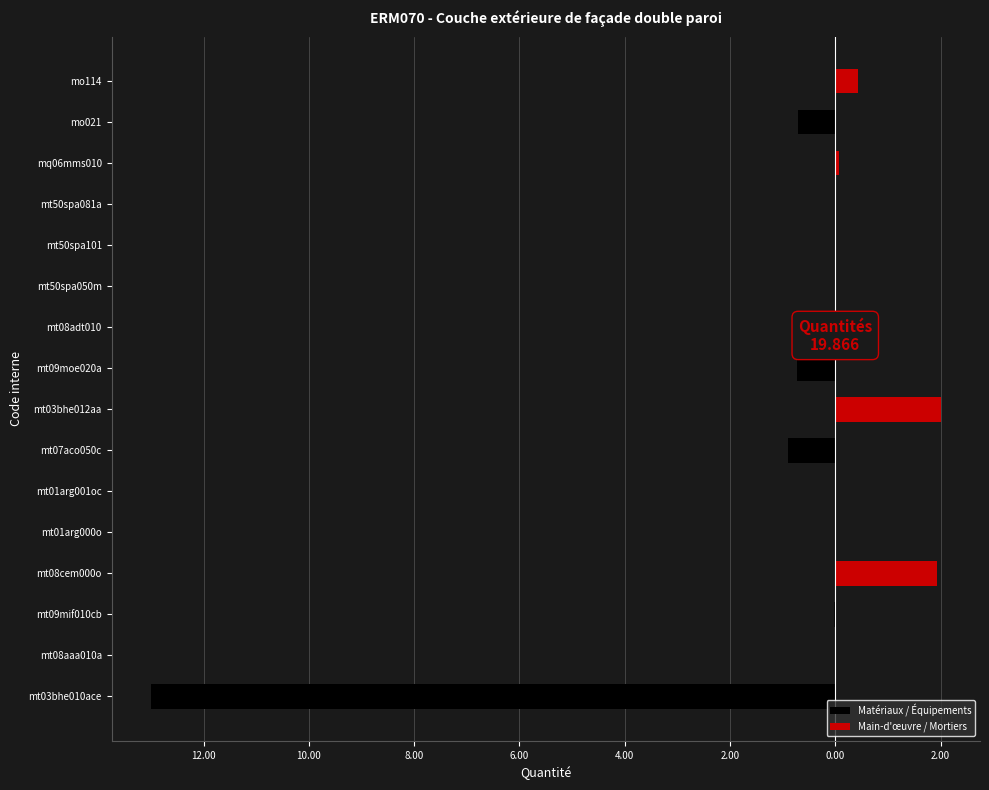

What is the sum of all Matériaux / Équipements values?

-15.4